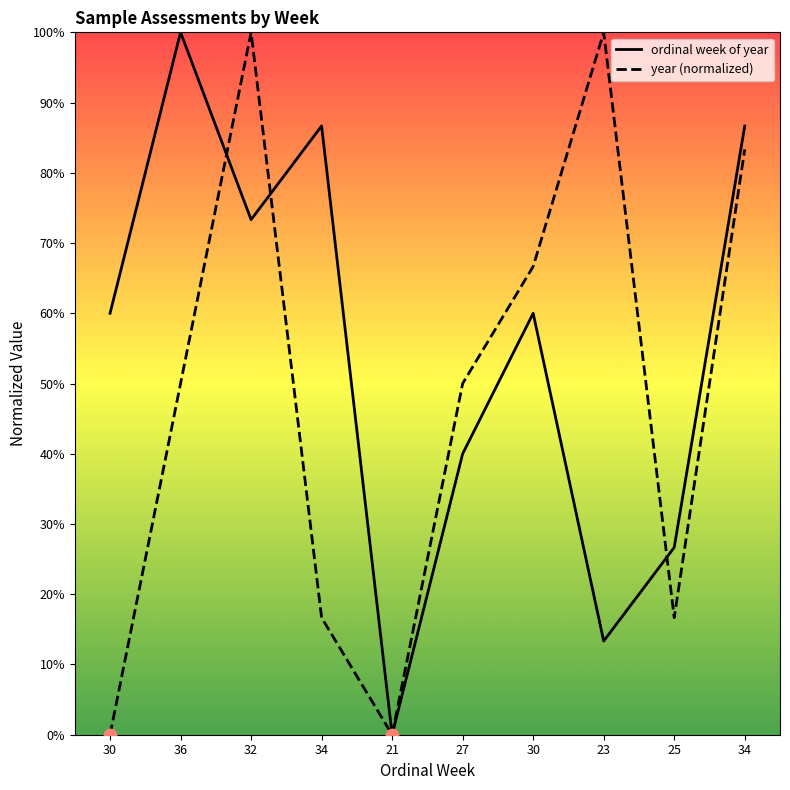

At which category is the sum across all series the highest?

32